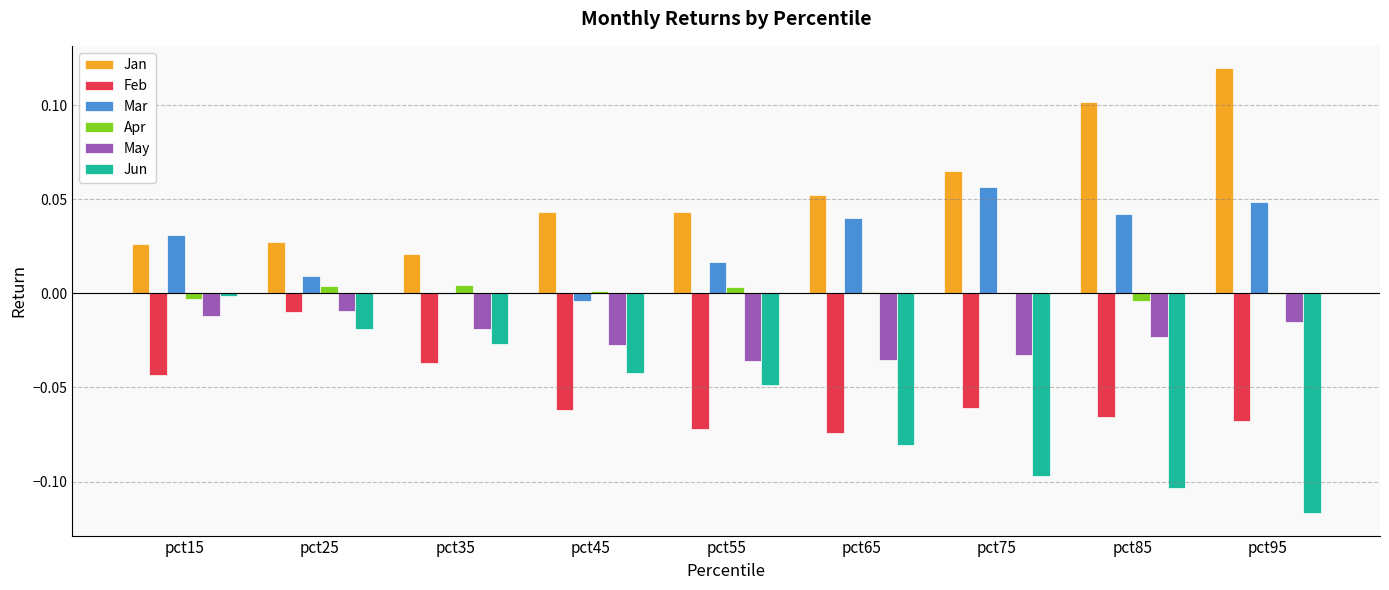

Where is Feb nearest to the value 0?

pct25